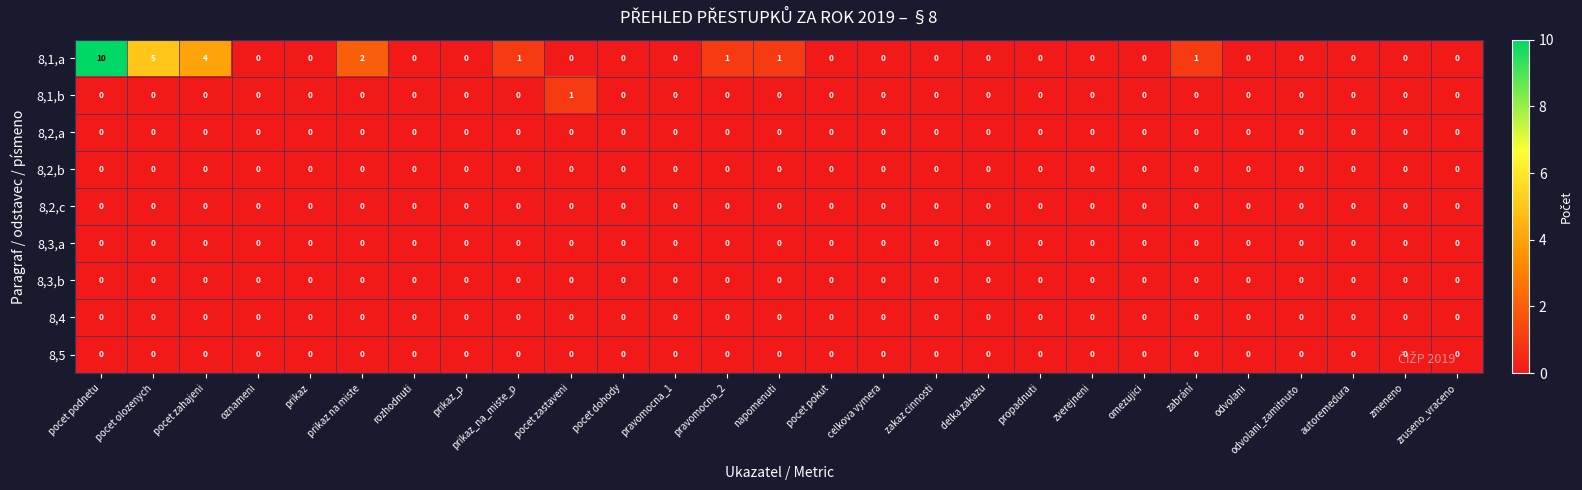

What is the difference between the second highest and minimum values in the 8,1,a series?

5